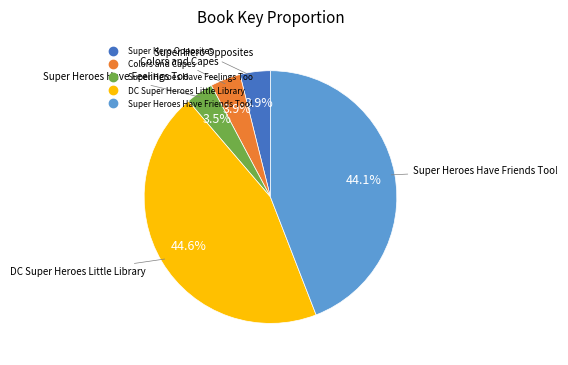

How many segments does this pie chart have?

5